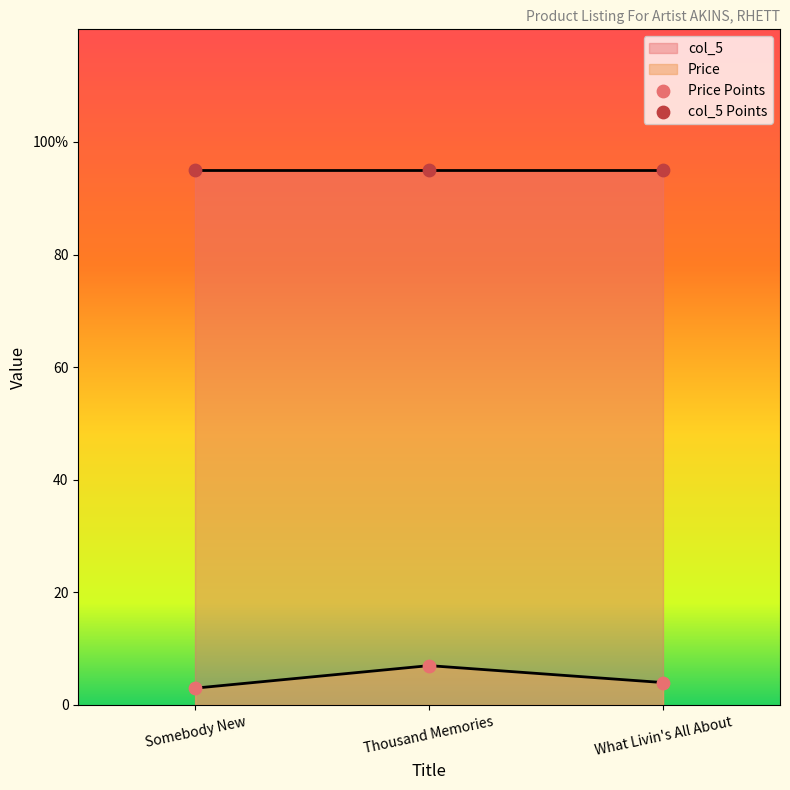

What is the total value across all series at Thousand Memories?

102.0